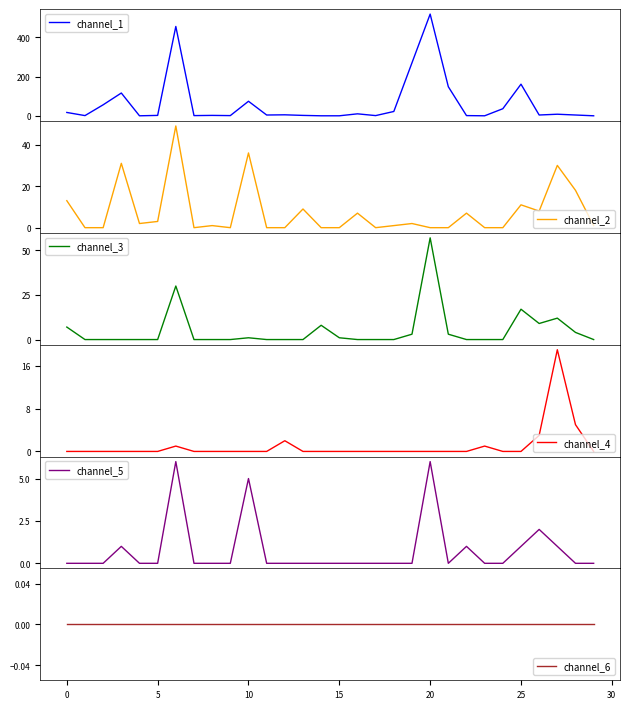

What are all the series names shown in the legend?

channel_1, channel_2, channel_3, channel_4, channel_5, channel_6